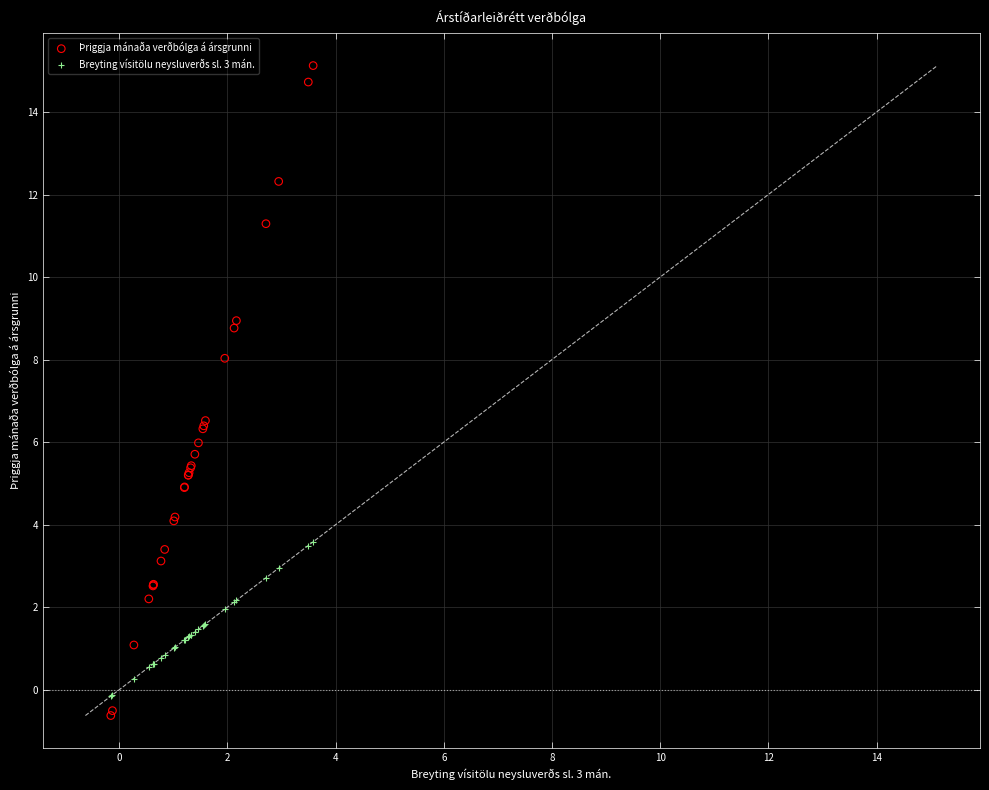

Which series reaches the maximum Y coordinate?

Þriggja mánaða verðbólga á ársgrunni